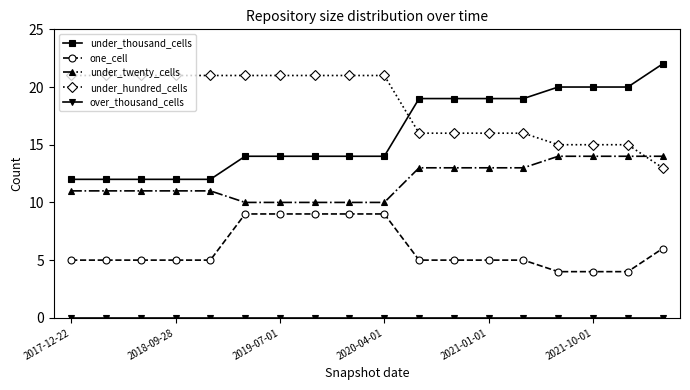

Which series has the largest total across all categories?

under_hundred_cells